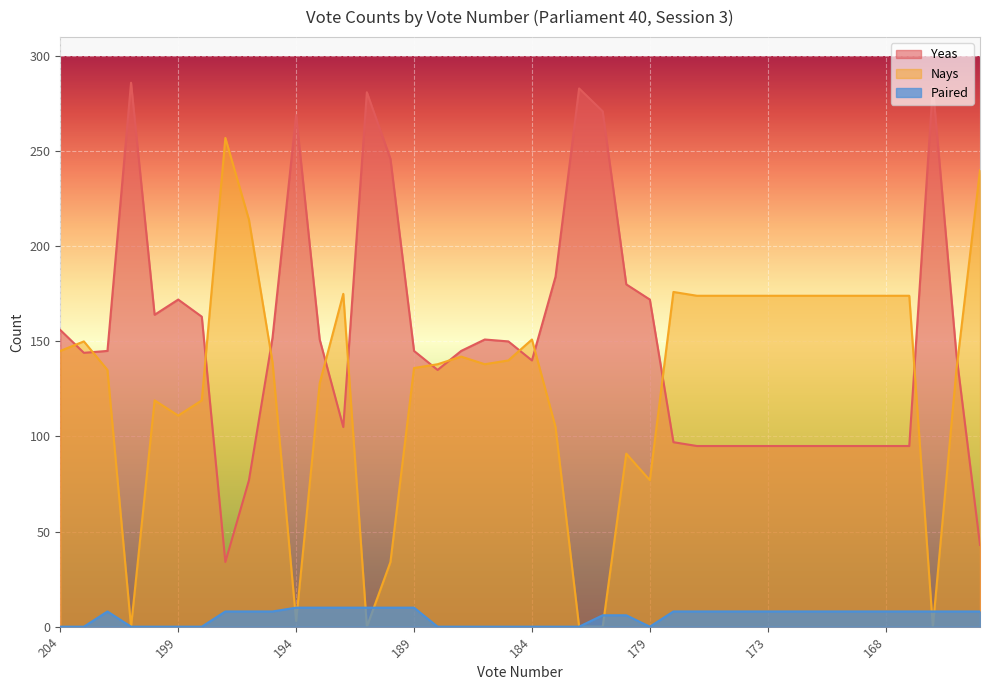

How many data points does each series have?

40